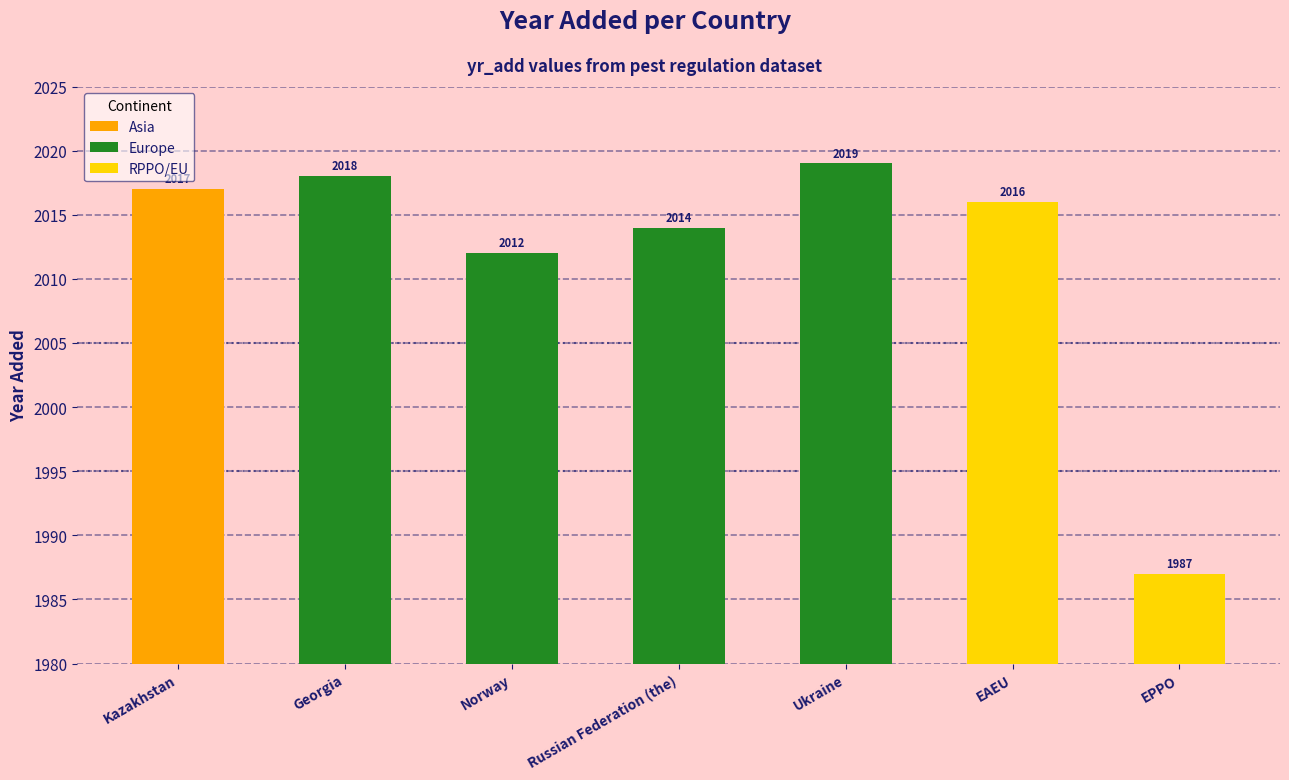

What is the label of the 7th bar from the left?

EPPO